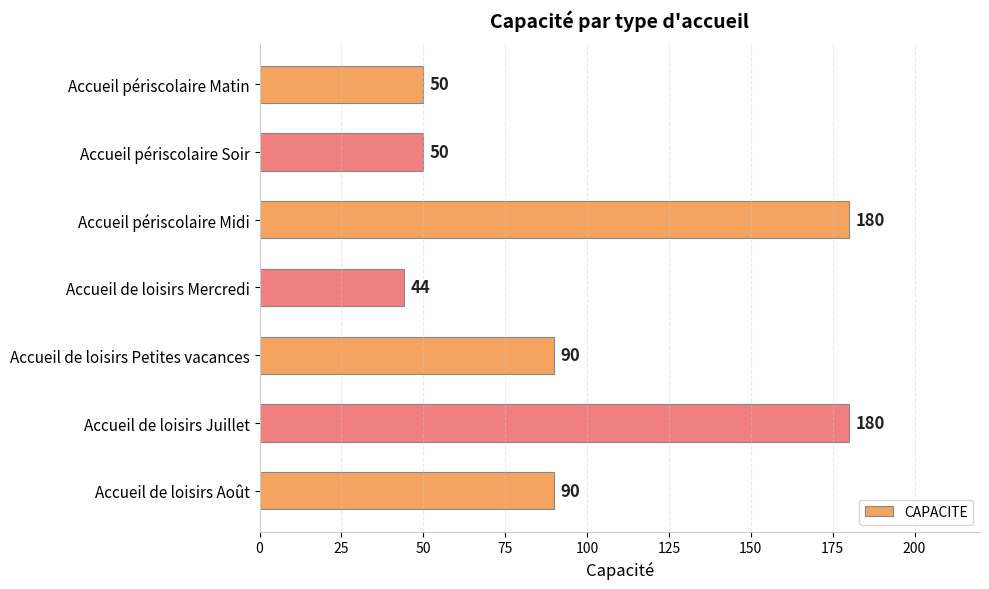

What is the greatest value displayed?

180